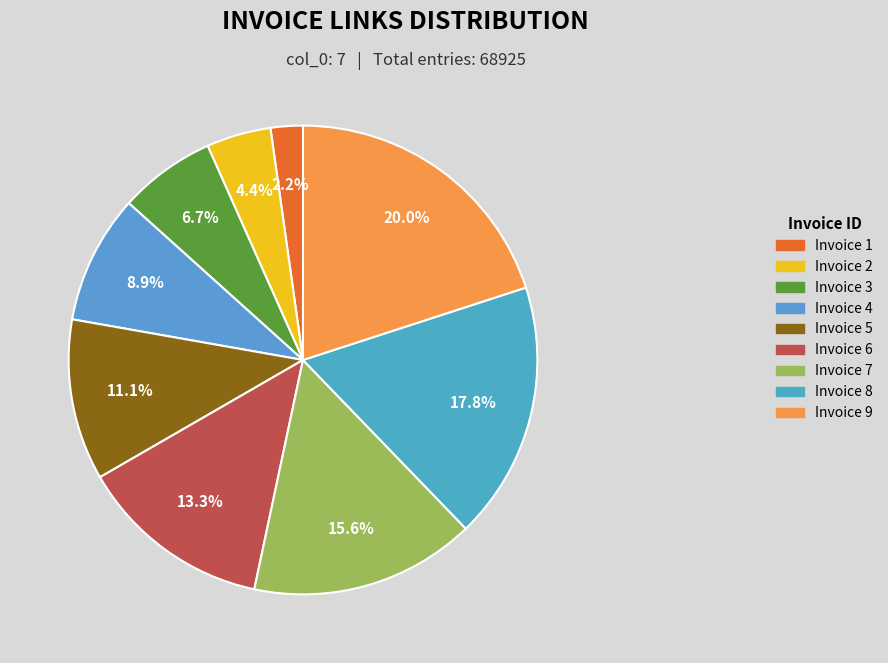

Rank the categories by value from lowest to highest.

Invoice 1, Invoice 2, Invoice 3, Invoice 4, Invoice 5, Invoice 6, Invoice 7, Invoice 8, Invoice 9